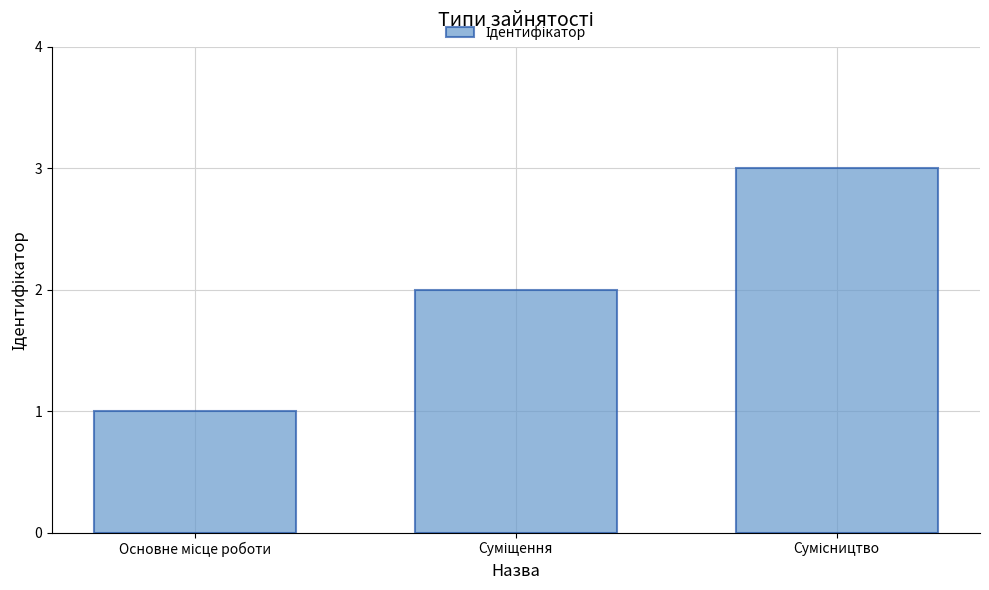

What is the greatest value displayed?

3